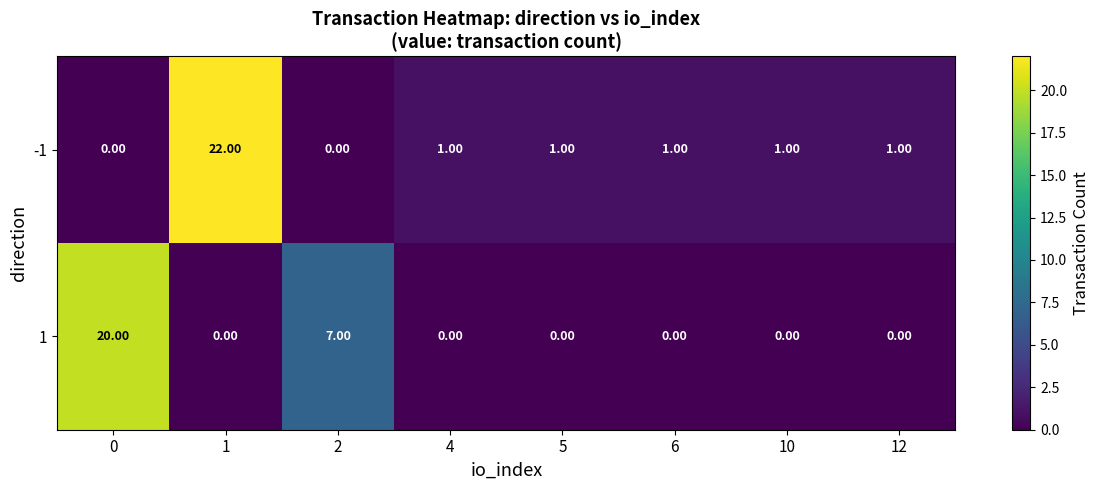

Rank the series by their maximum value, from lowest to highest.

1, -1